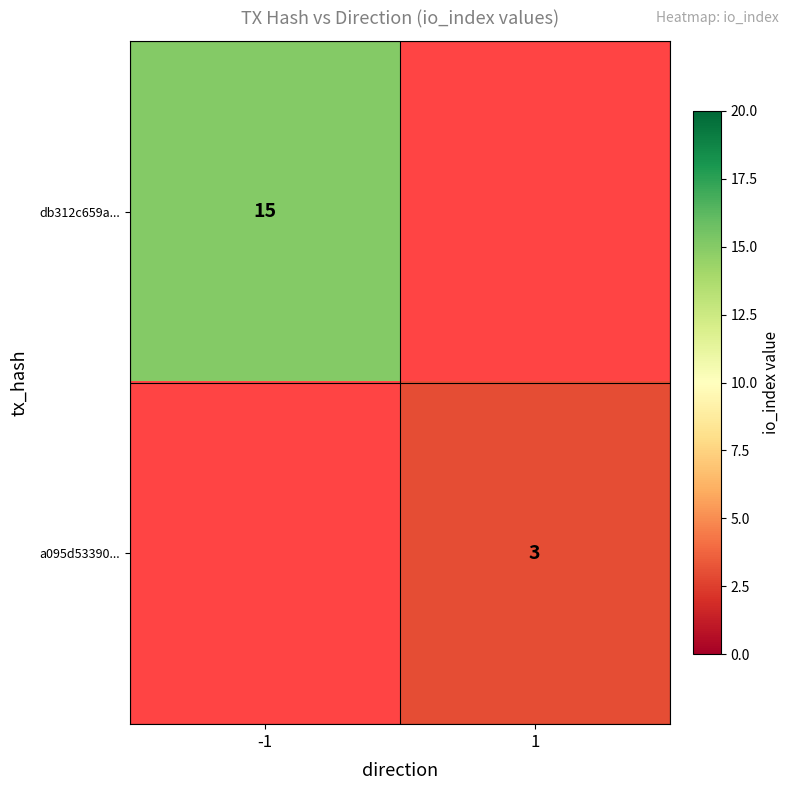

The value of a095d53390... at 1 is 3. True or false?

True